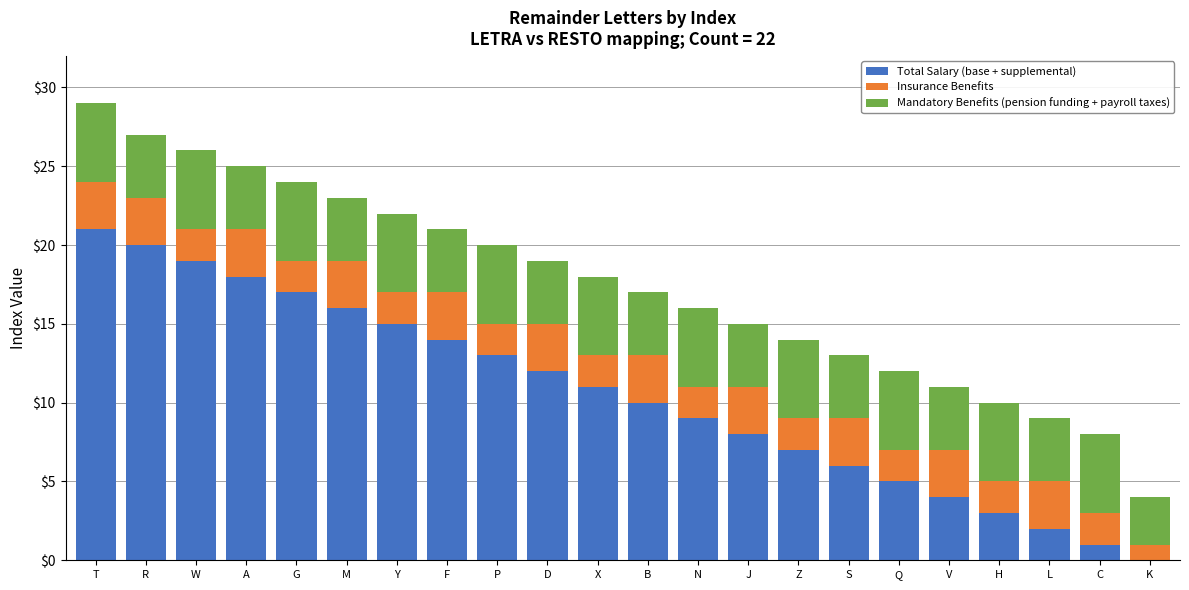

Which category has the highest value in the Total Salary (base + supplemental) series?

T